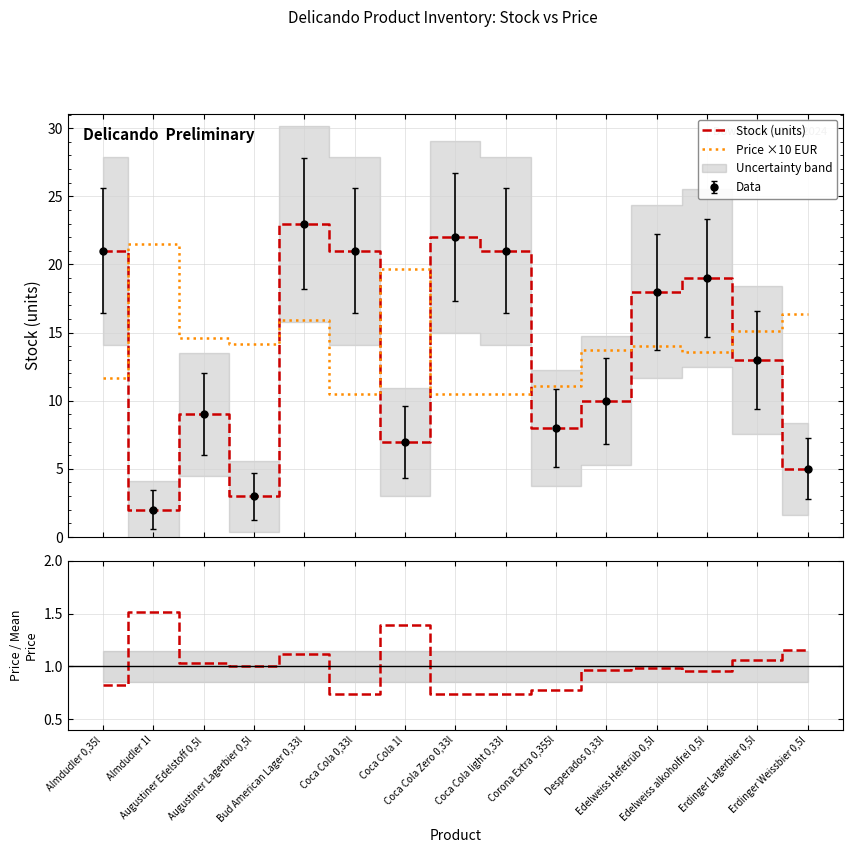

Rank the series at Coca Cola Zero 0,33l from highest to lowest value.

Stock (units), Price ×10 EUR, Price / Mean Price